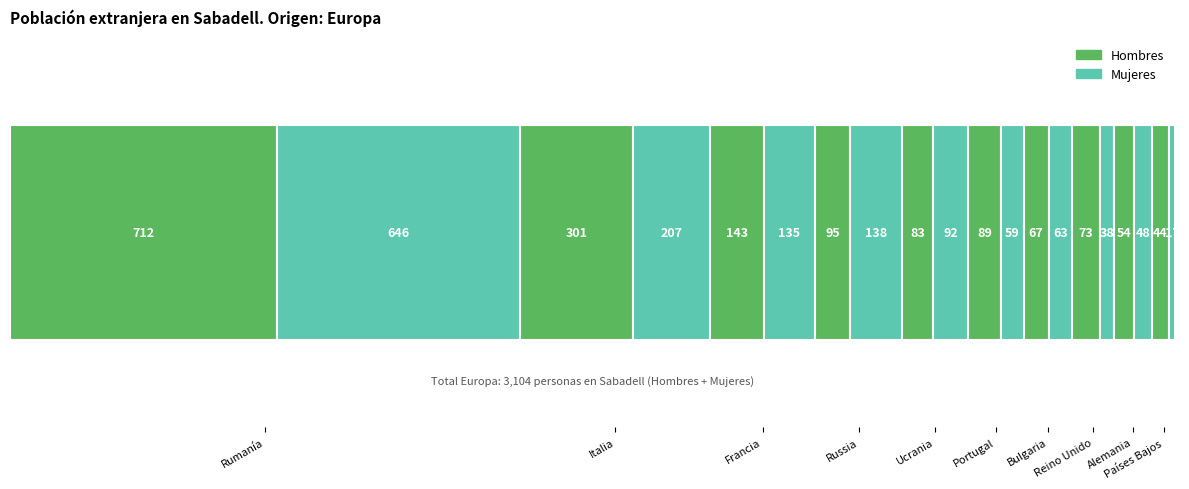

Reading left to right, extract all data points from this chart.

Hombres: Rumanía=712	Italia=301	Francia=143	Russia=95	Ucrania=83	Portugal=89	Bulgaria=67	Reino Unido=73	Alemania=54	Países Bajos=44
Mujeres: Rumanía=646	Italia=207	Francia=135	Russia=138	Ucrania=92	Portugal=59	Bulgaria=63	Reino Unido=38	Alemania=48	Países Bajos=17